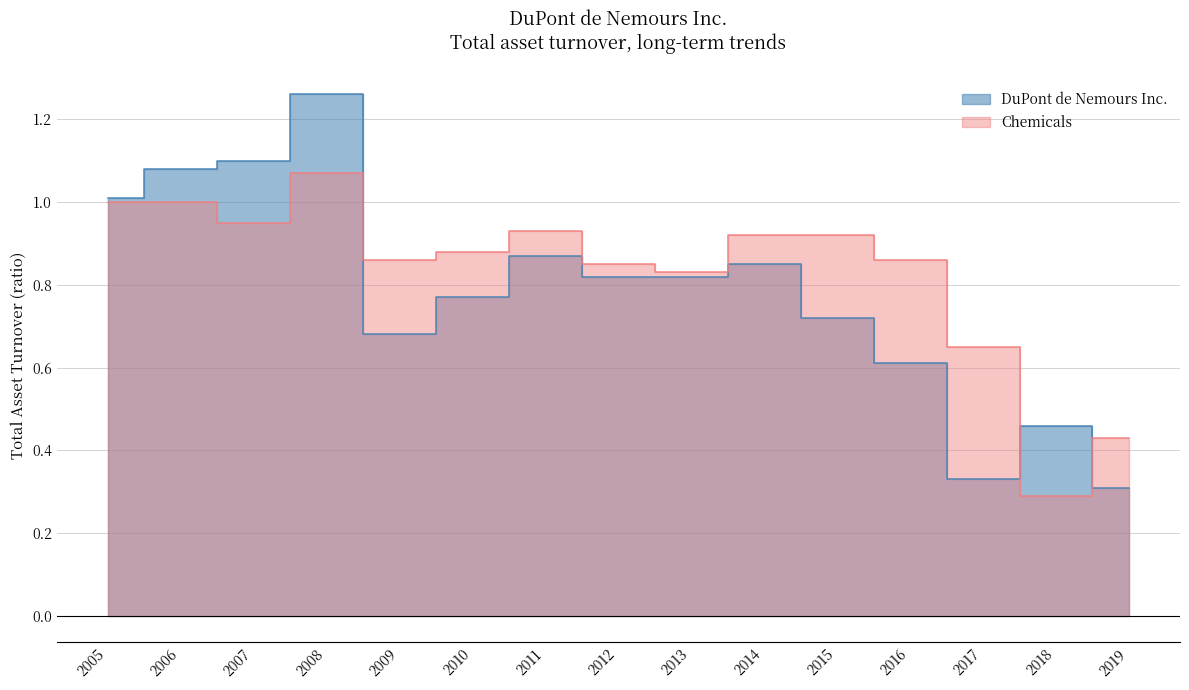

What is the value of the DuPont de Nemours Inc. point at the 9th from the left?

0.8